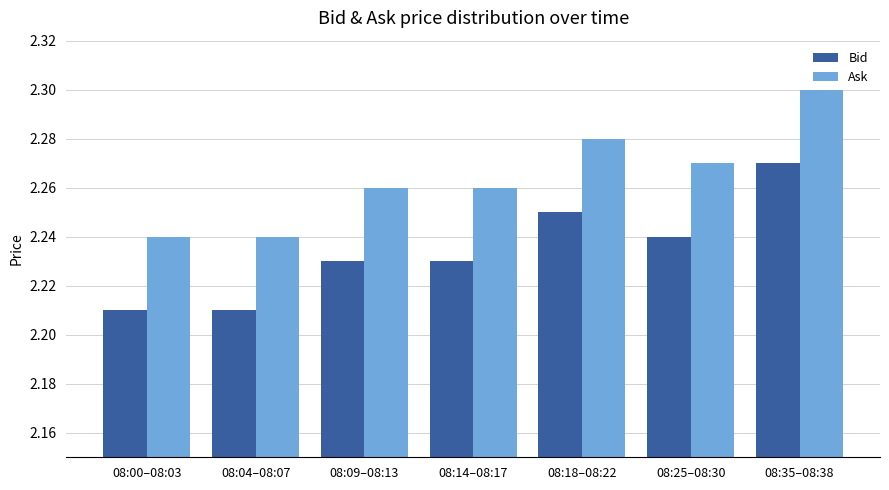

At which category is the sum across all series the highest?

08:35–08:38